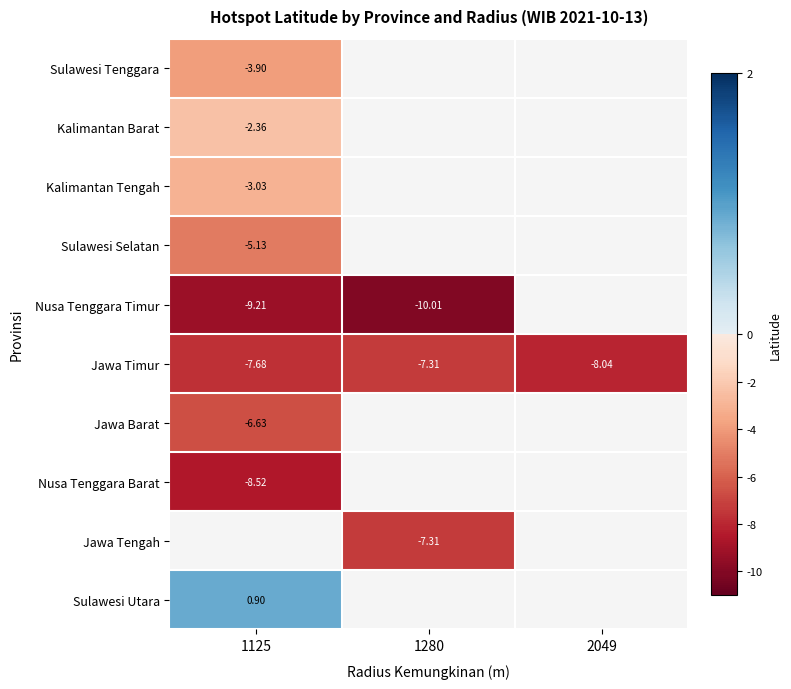

Count the number of categories in the chart.

3